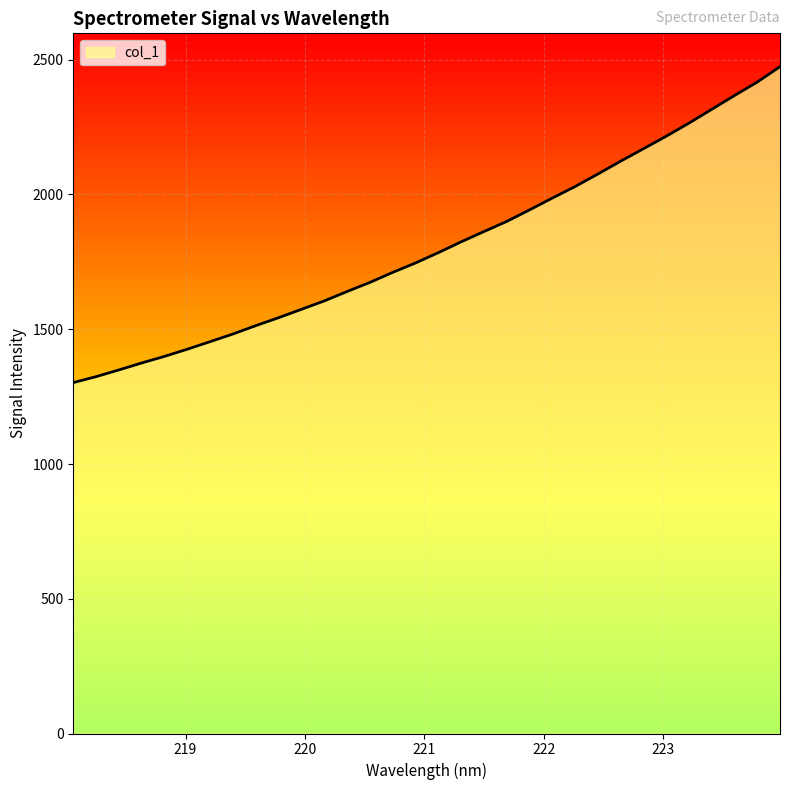

What is the greatest value displayed?

2474.3